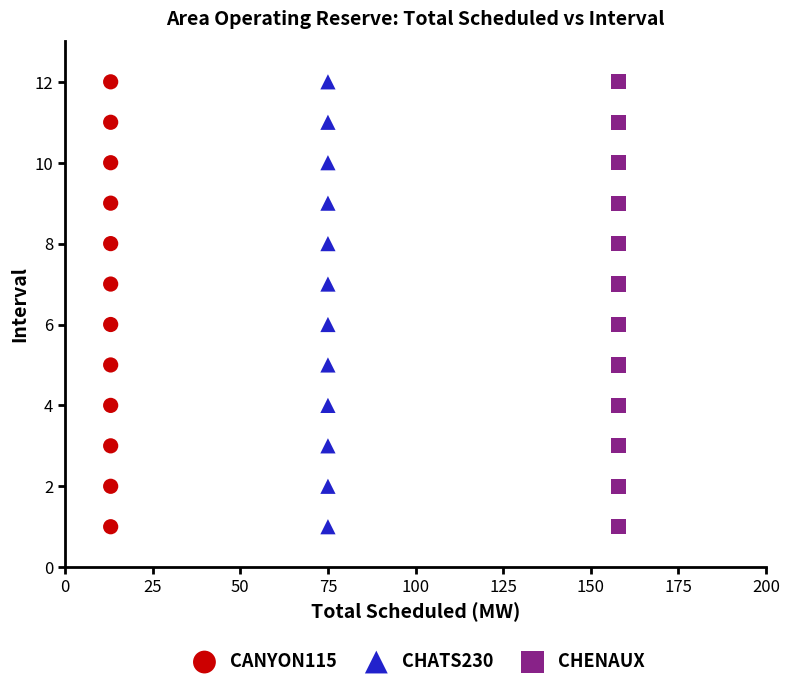

What are all the series names shown in the legend?

CANYON115, CHATS230, CHENAUX